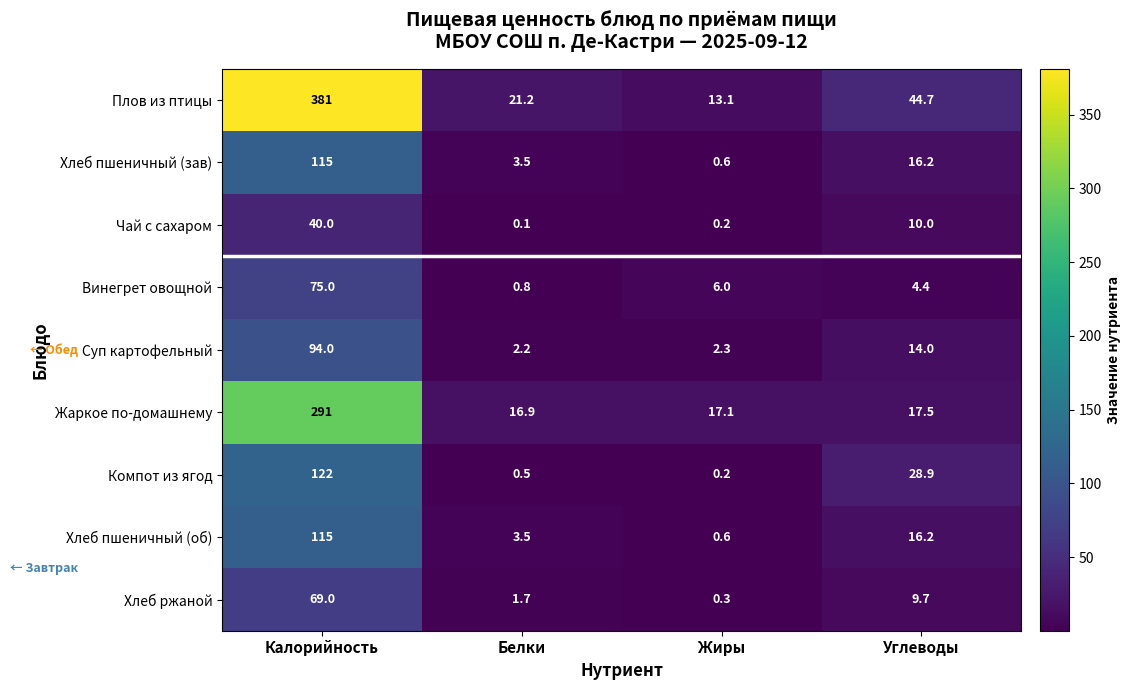

The Плов из птицы series shows 5.2 at Жиры. True or false?

False